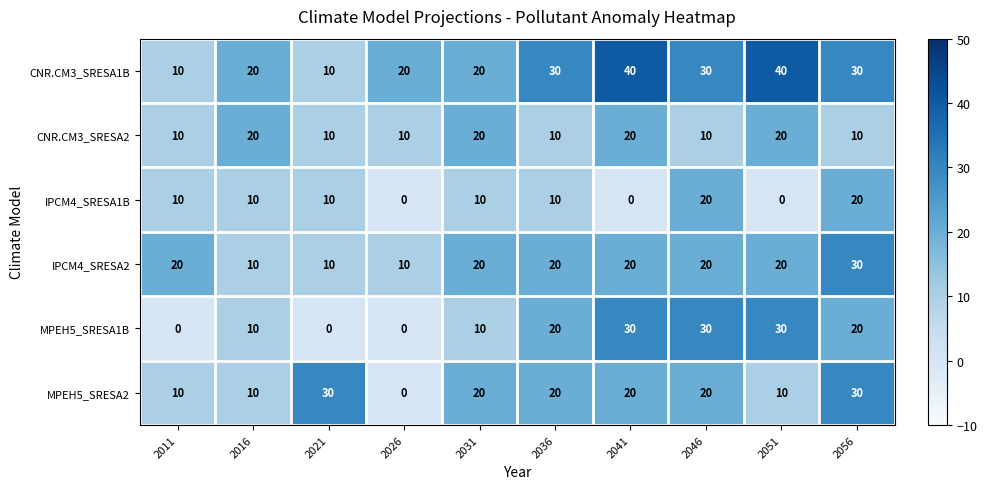

At which category is the sum across all series the highest?

2056